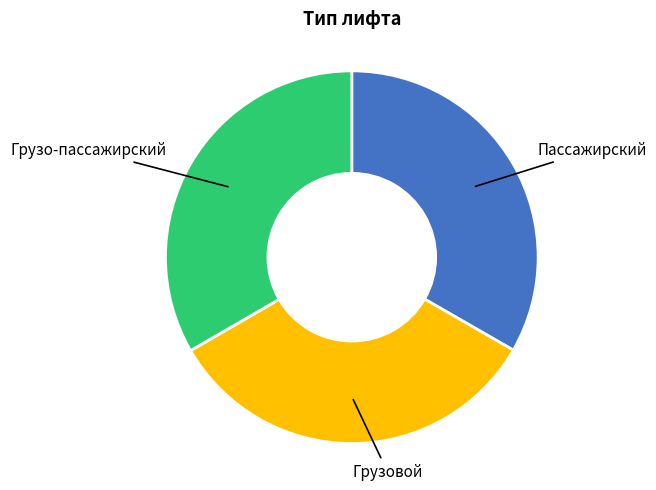

Does any single category account for the majority?

No